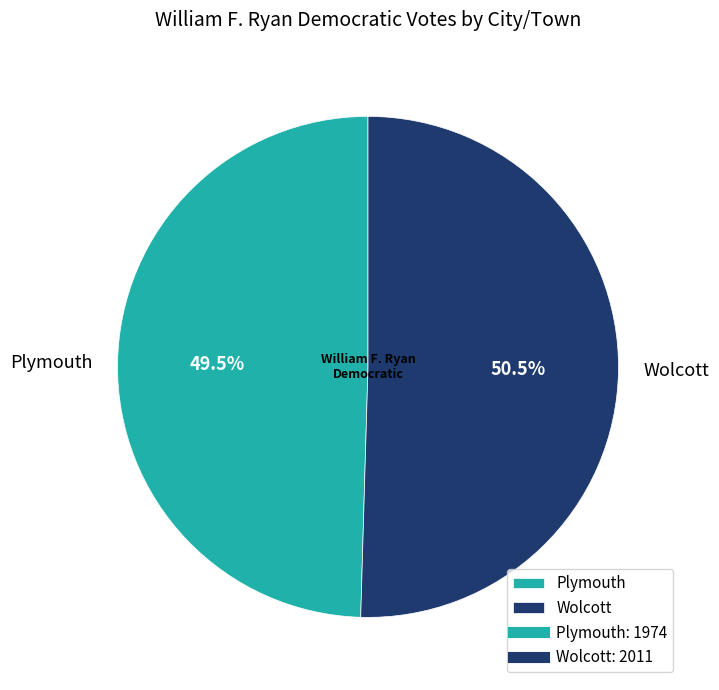

True or false: Wolcott accounts for 59% of the total.

False